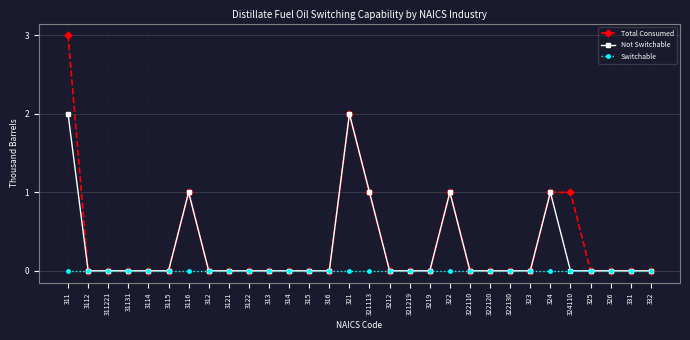

What are all the series names shown in the legend?

Total Consumed, Not Switchable, Switchable